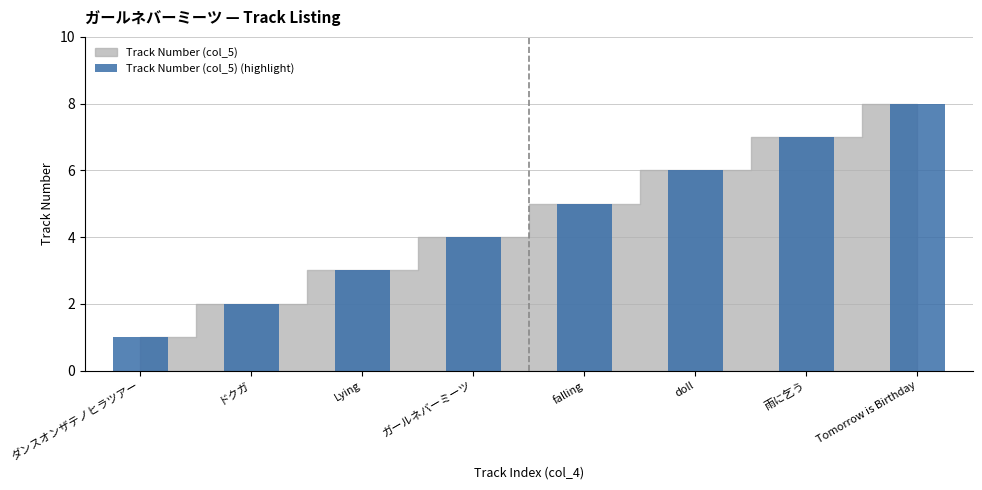

How many bars are there in total?

8